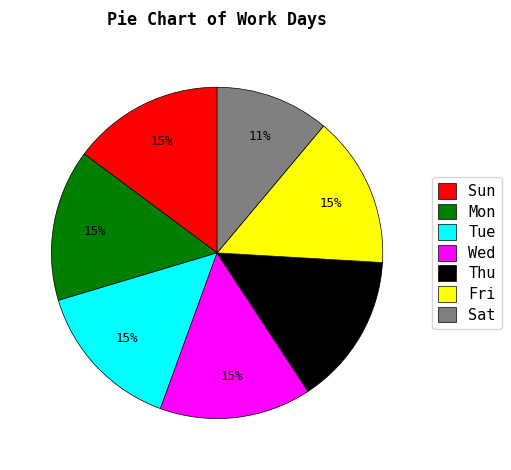

What is the smallest slice in the pie chart?

Sat